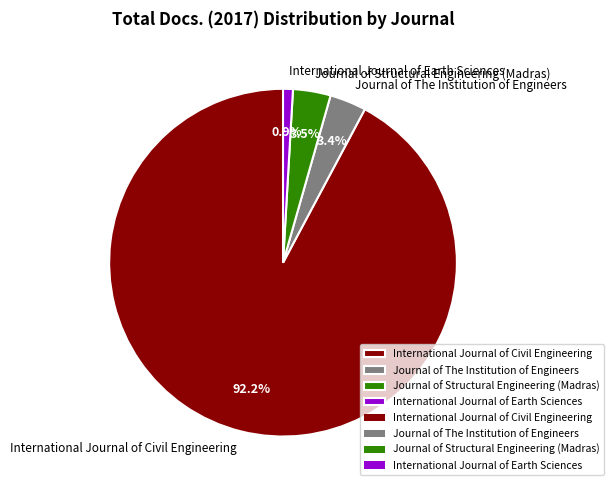

Count the number of slices in the pie.

4